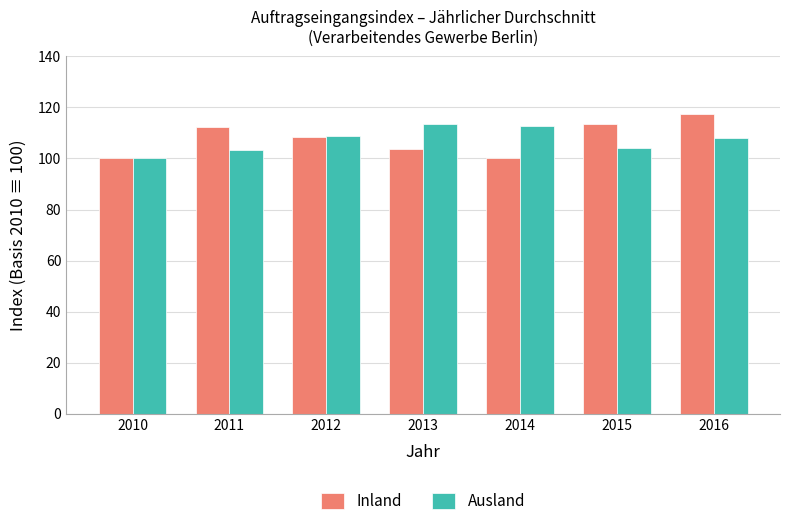

What is the difference between the second highest and second lowest values in the Ausland series?

9.6